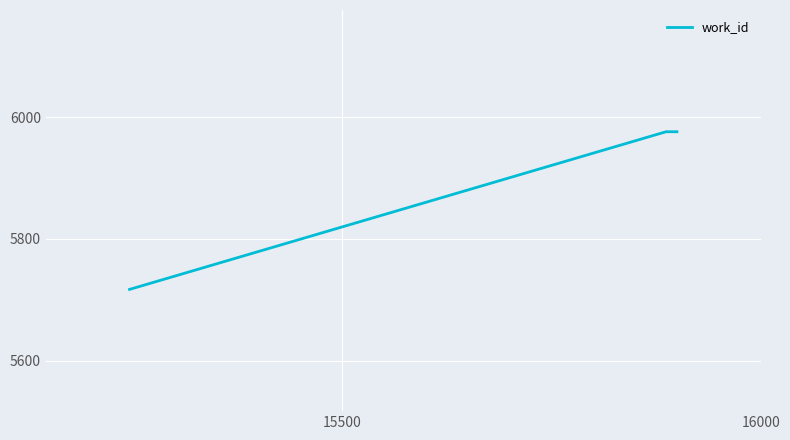

What is the greatest value displayed?

5976